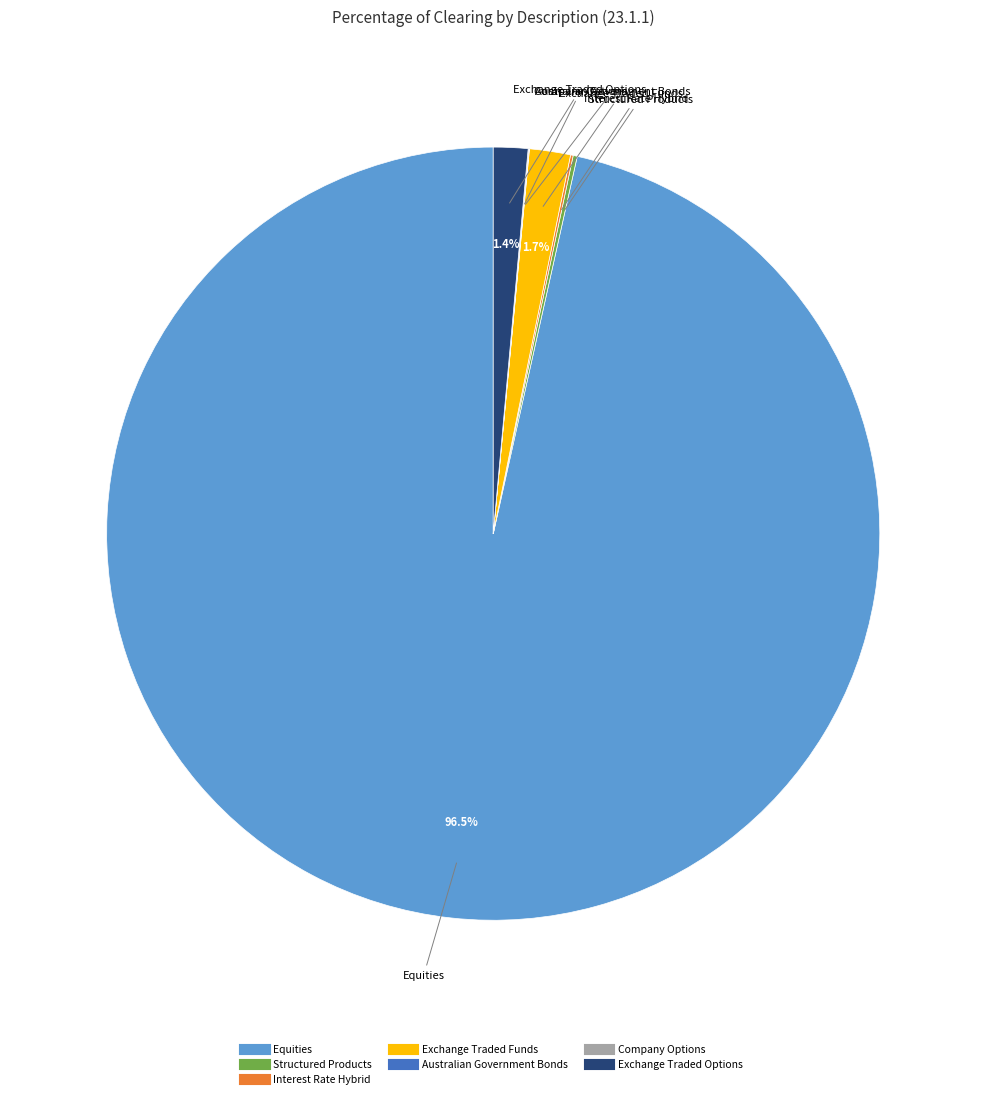

What is the majority slice?

Equities